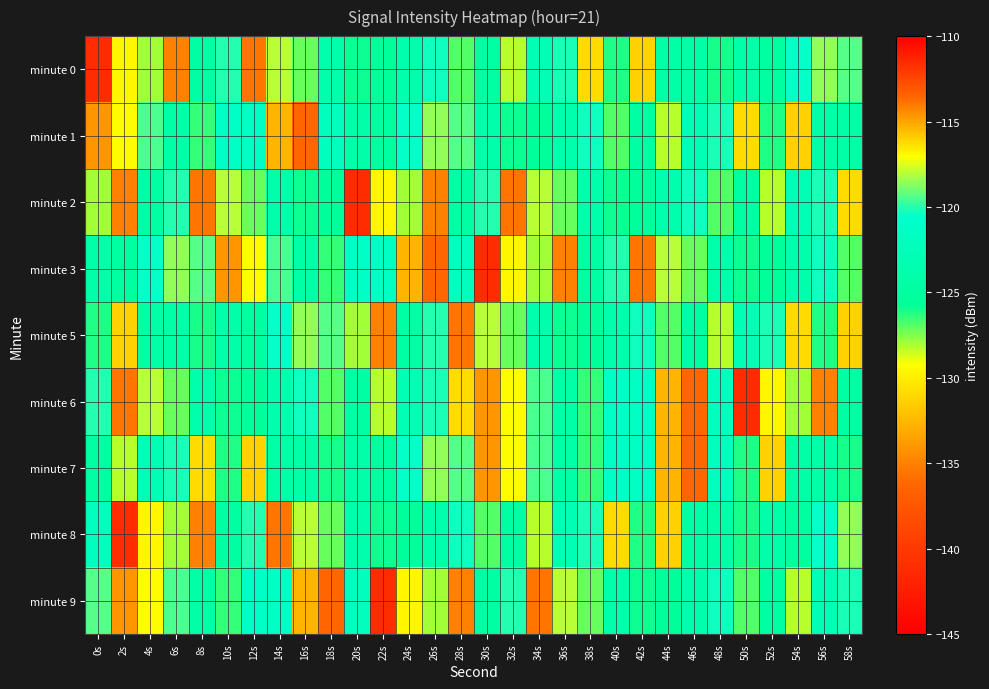

What is the total value across all series at 28s?

-1098.5